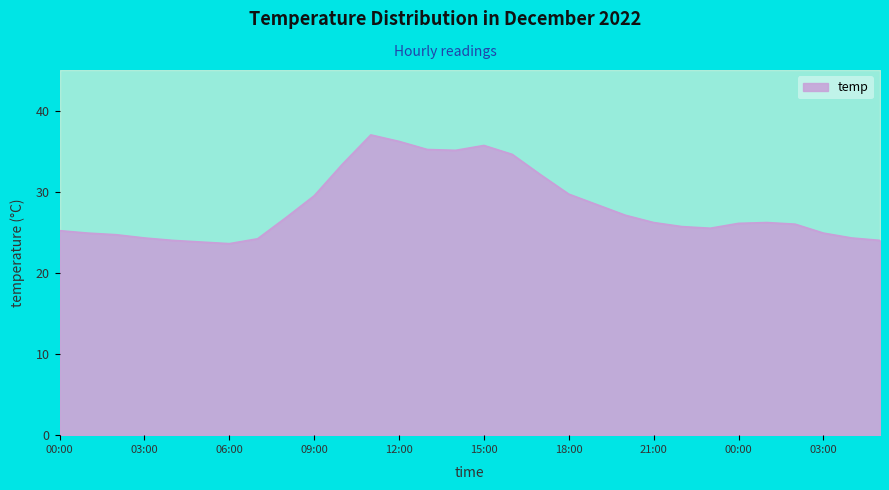

True or false: there are more than 1 points higher than both neighbors.

True